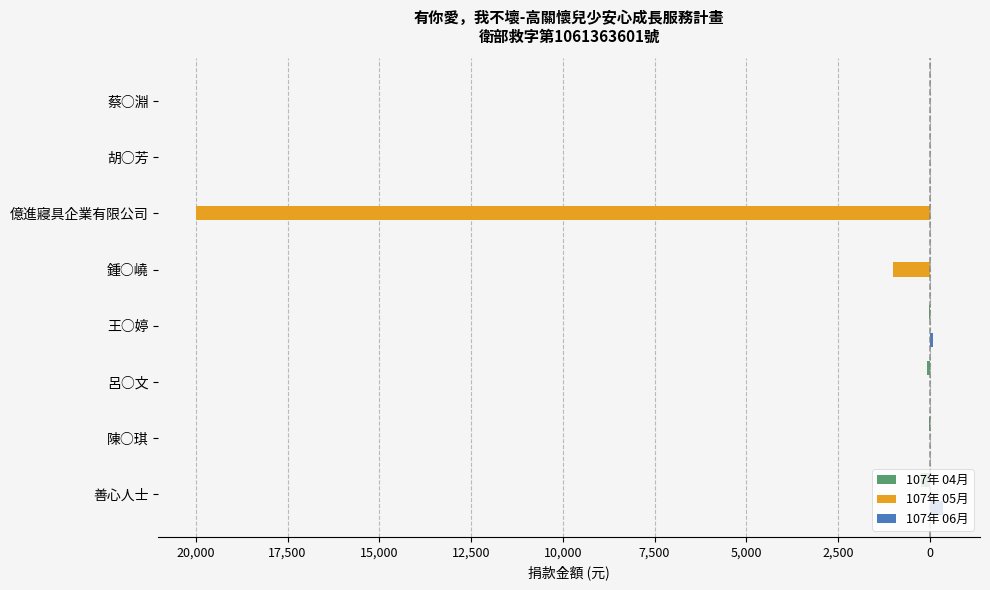

What are all the series names shown in the legend?

107年 04月, 107年 05月, 107年 06月